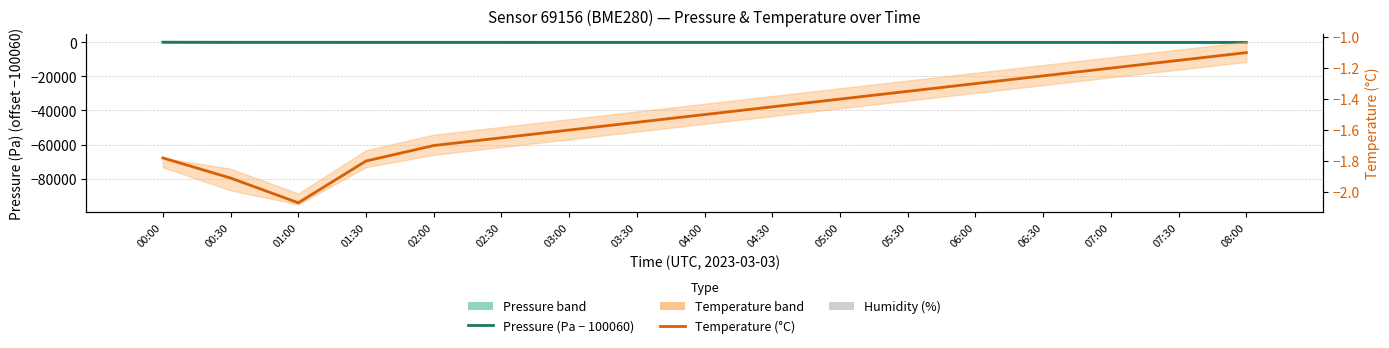

What is the difference between the highest and lowest values at 02:00?

52.6